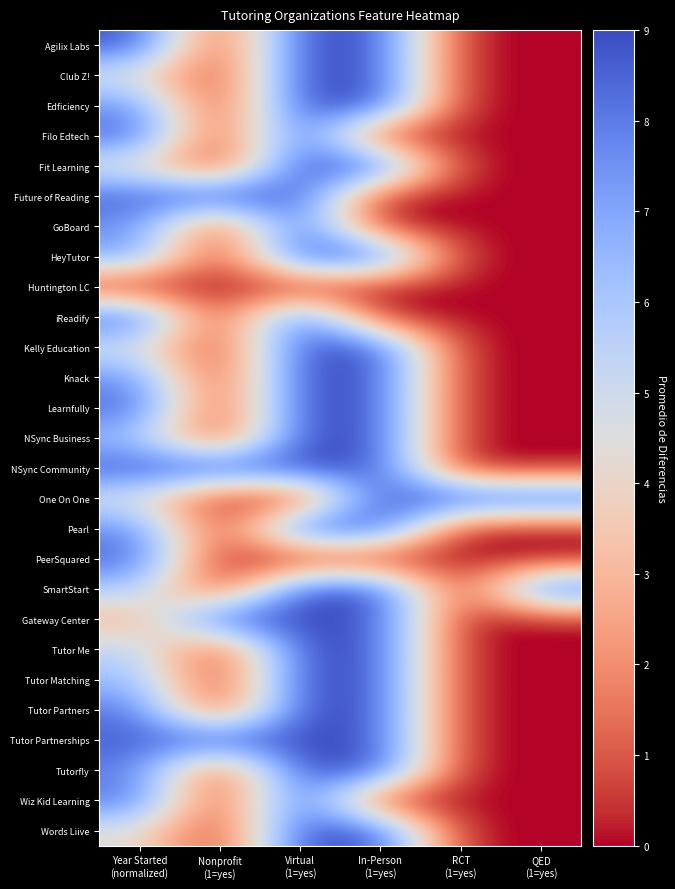

What is the difference between the highest and lowest values at QED
(1=yes)?

9.0